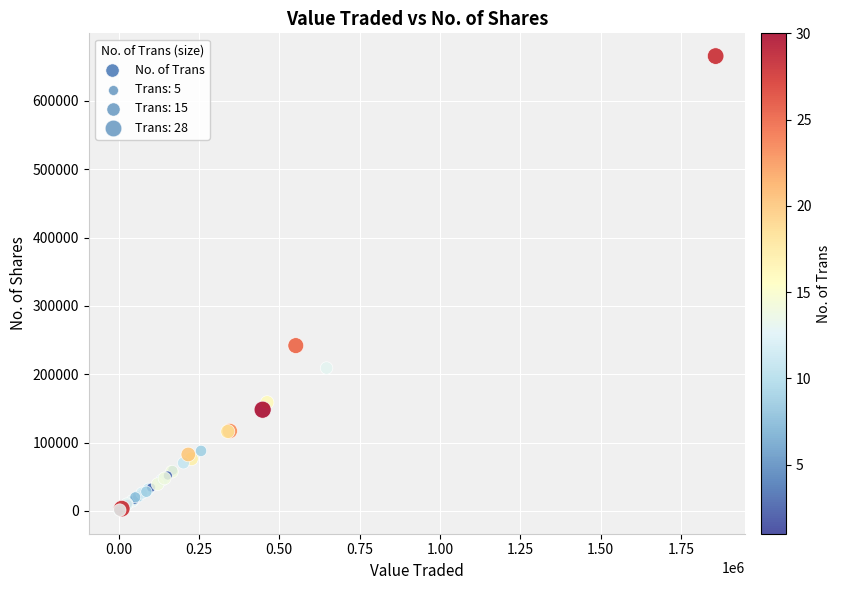

What Y value in the scatter plot is closest to 332680?

241903